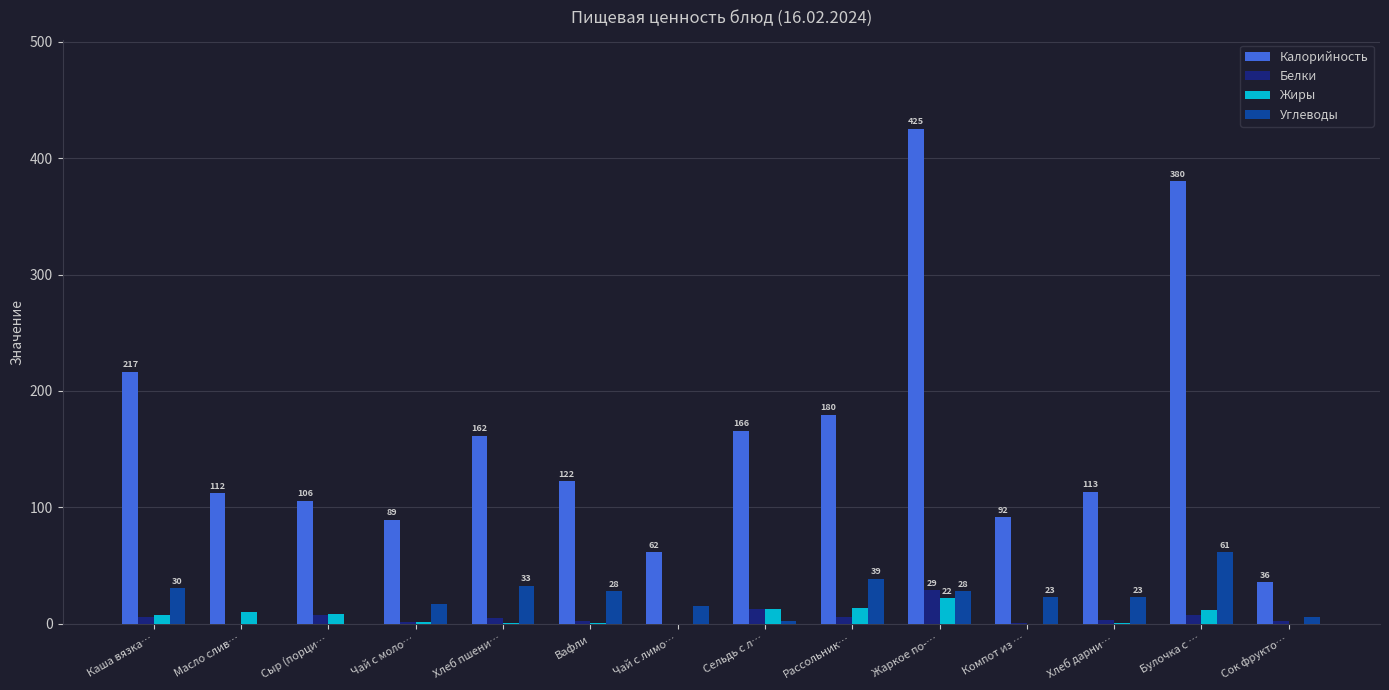

What is the total value across all series at Хлеб пшени…?

200.4